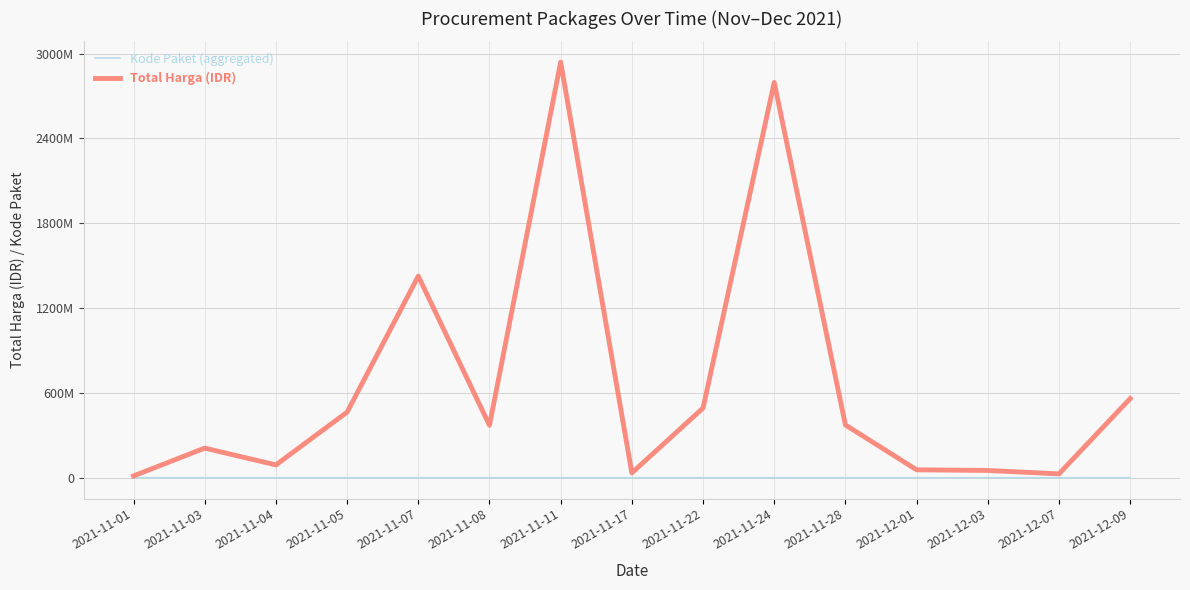

Does the chart display data point markers on the line(s)?

No